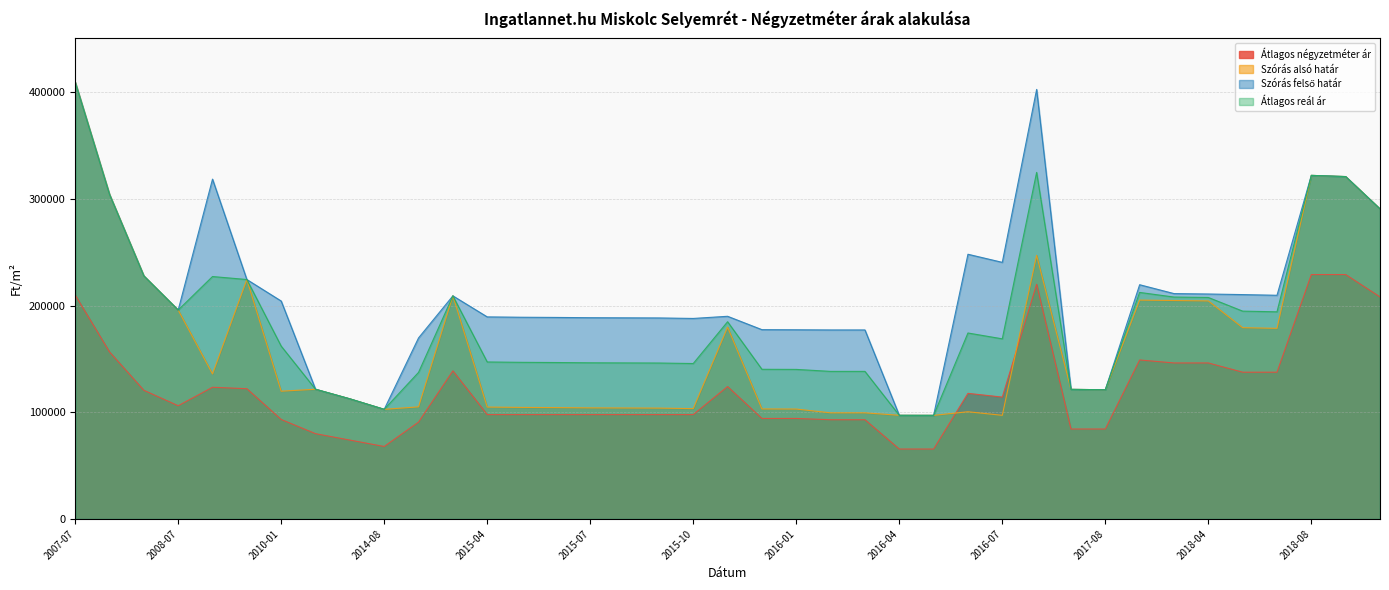

True or false: Átlagos négyzetméter ár and Átlagos reál ár cross at least once.

False